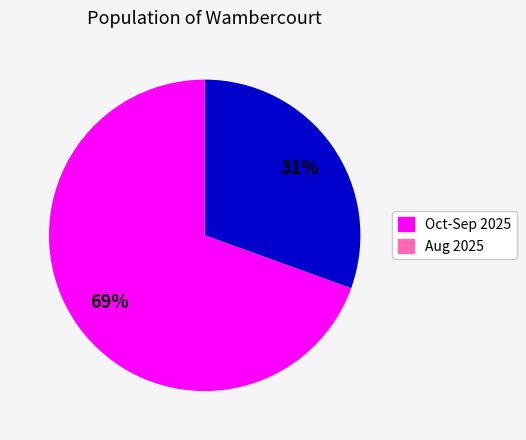

To the nearest percent, what is the average slice percentage?

50%